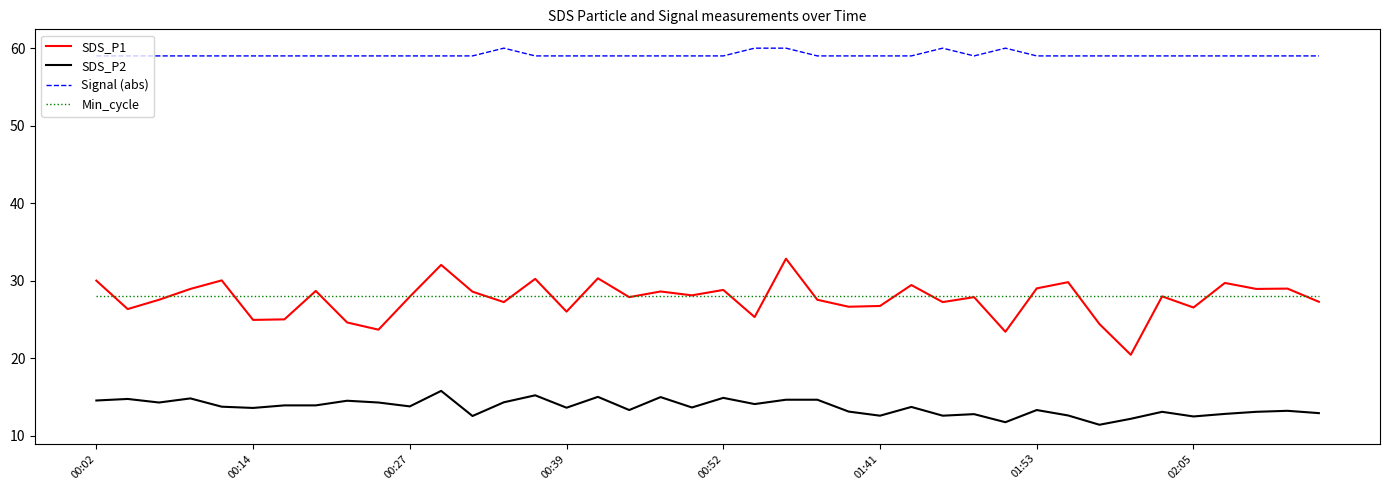

Which series has the largest range (max minus min)?

SDS_P1